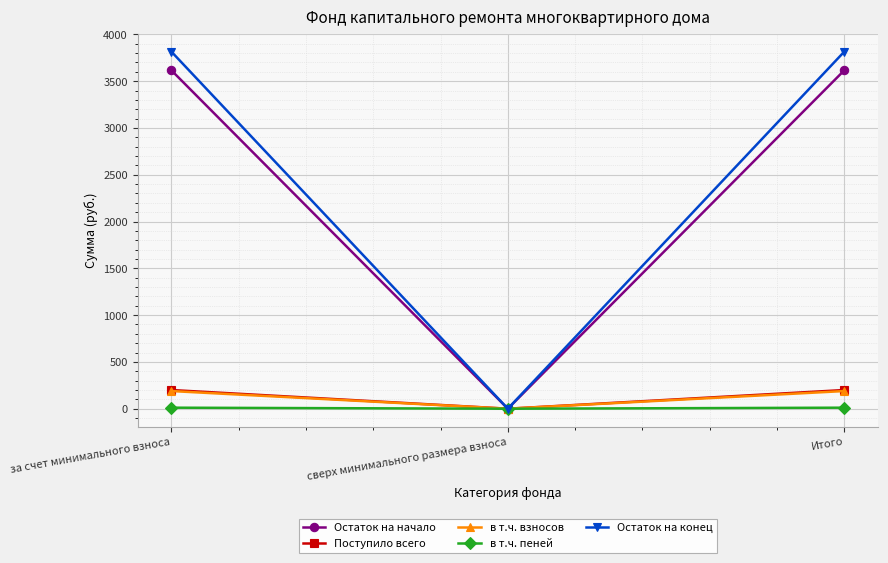

What is the maximum value shown in the chart?

3816.8